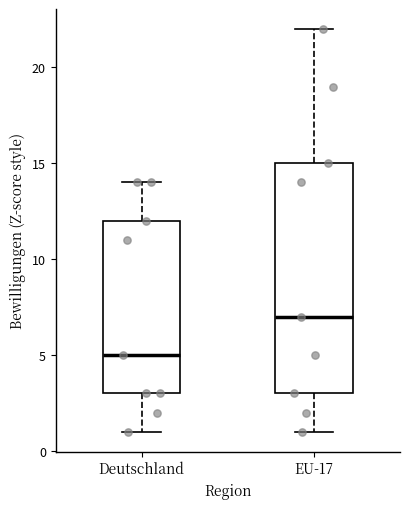

Comparing the boxes themselves (not the whiskers), which one is the tallest?

EU-17